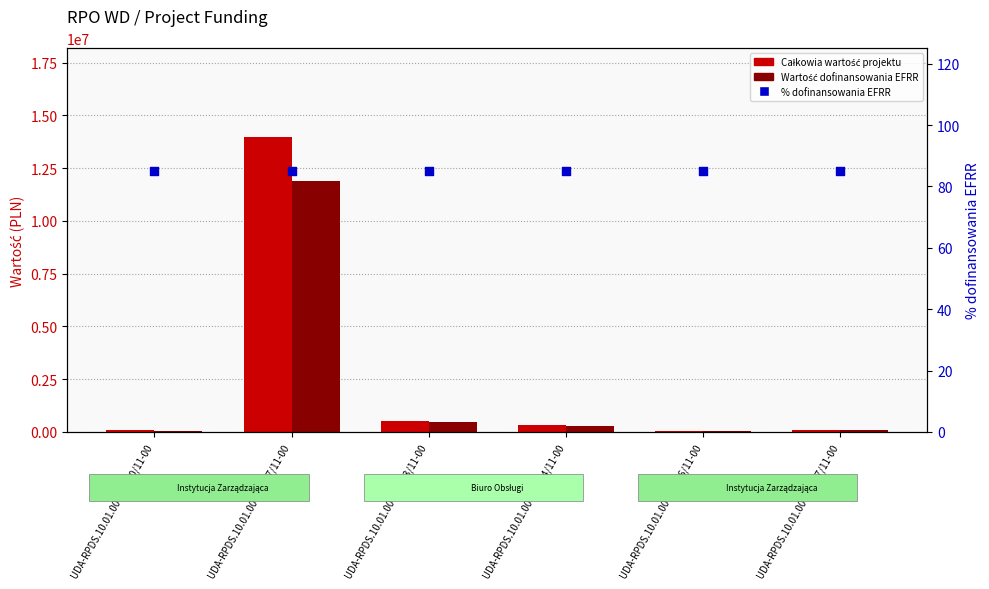

Which series reaches the minimum Y coordinate?

% dofinansowania EFRR